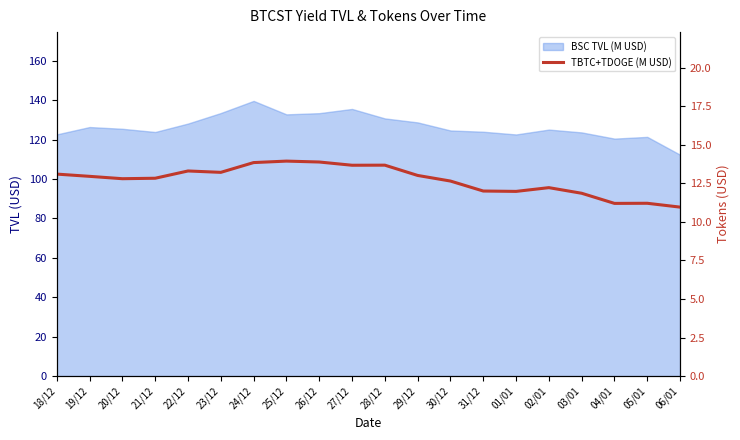

Count the number of categories in the chart.

20